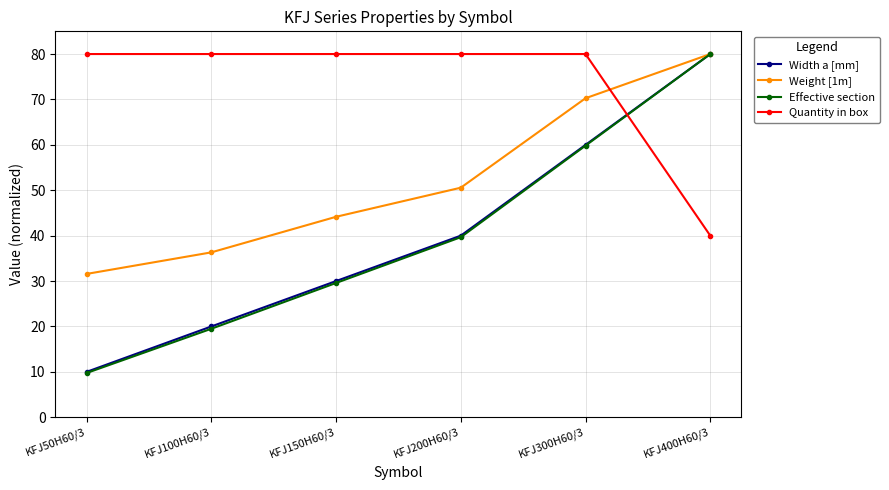

True or false: Effective section has a value of 13.0 at KFJ150H60/3.

False